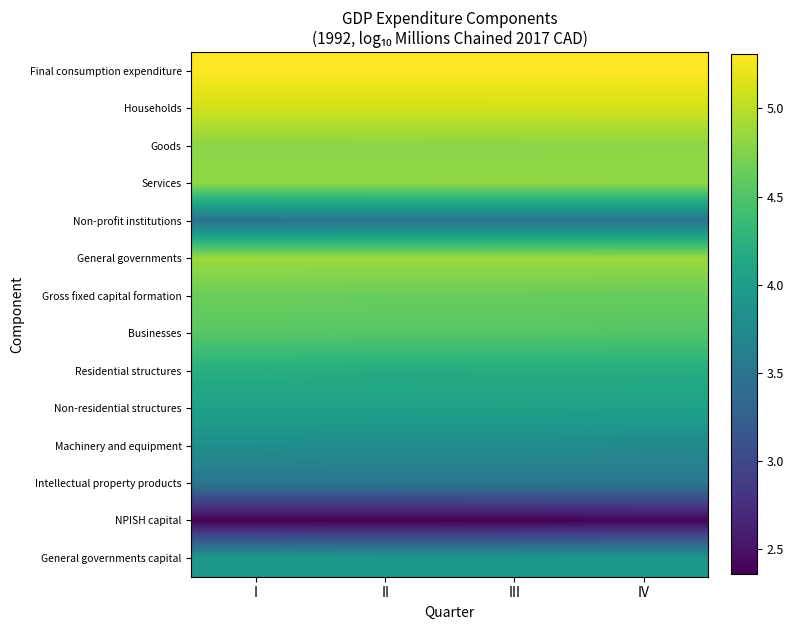

What is the maximum value shown in the chart?

5.3